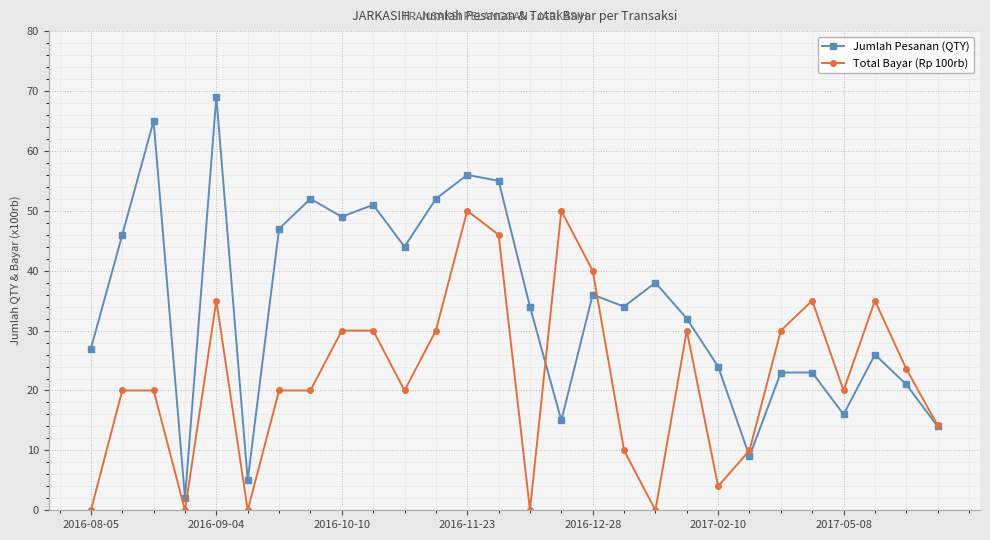

Which series has the largest range (max minus min)?

Jumlah Pesanan (QTY)